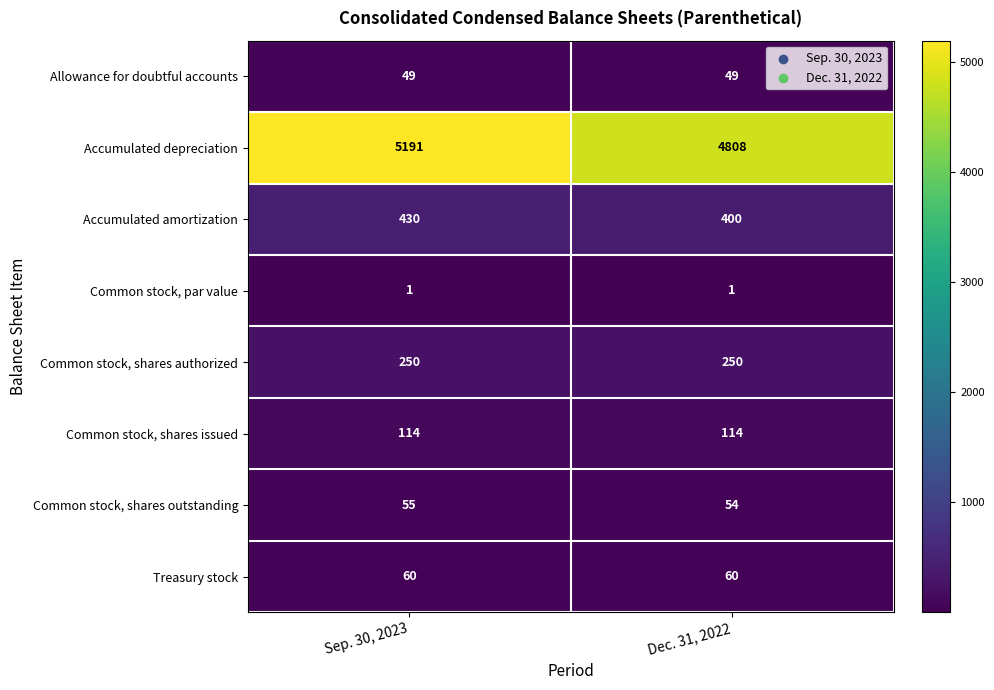

How many data points does each series have?

2